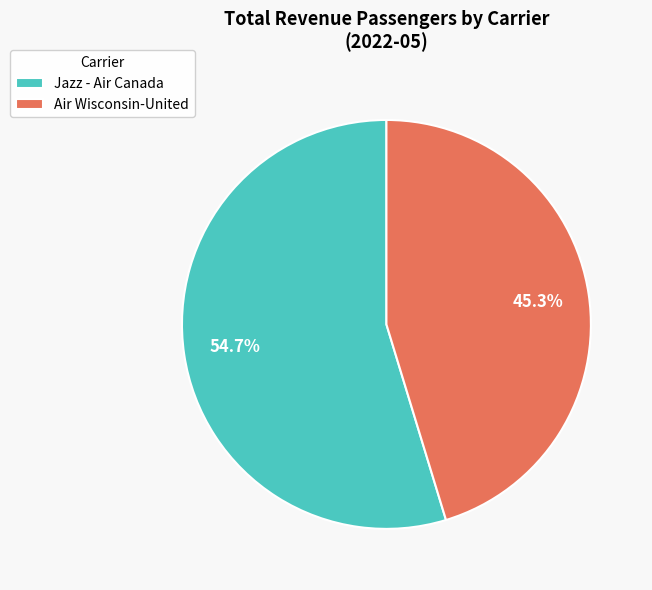

Which slice is the smallest?

Air Wisconsin-United